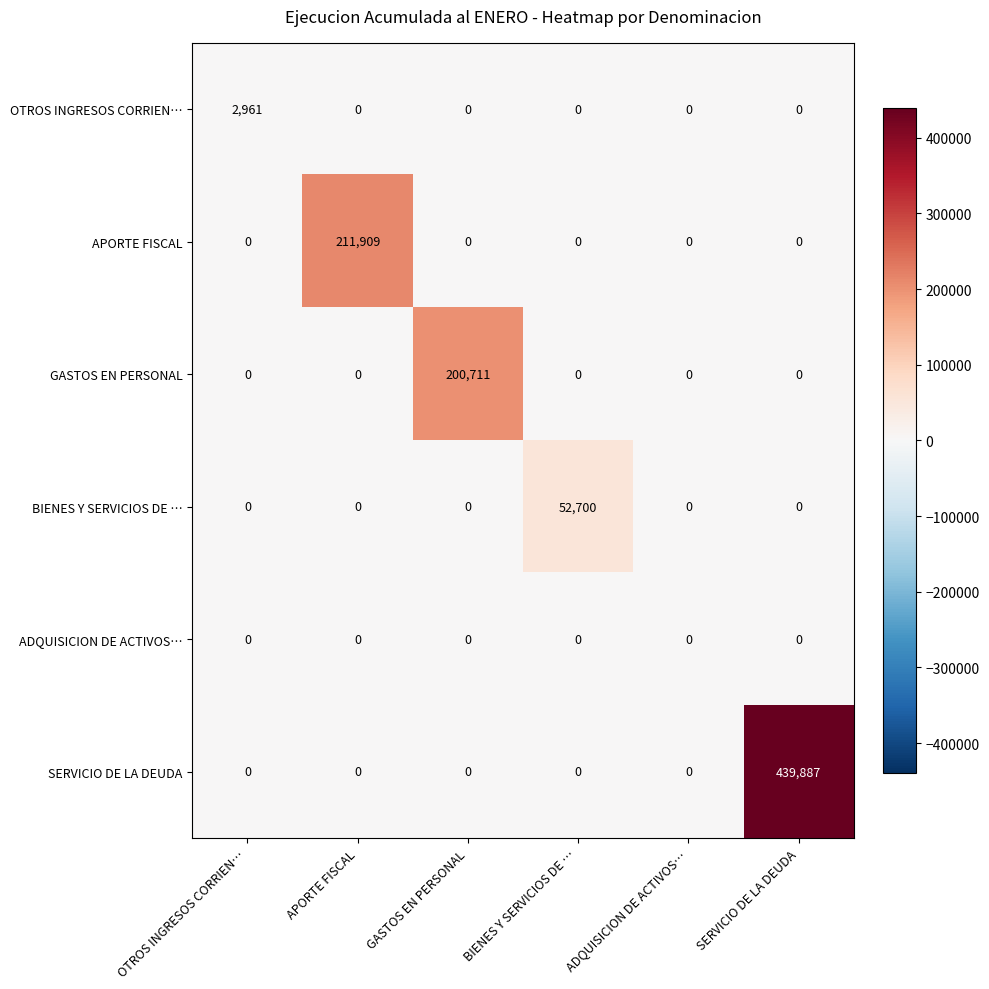

Which label corresponds to the largest value in the chart?

SERVICIO DE LA DEUDA